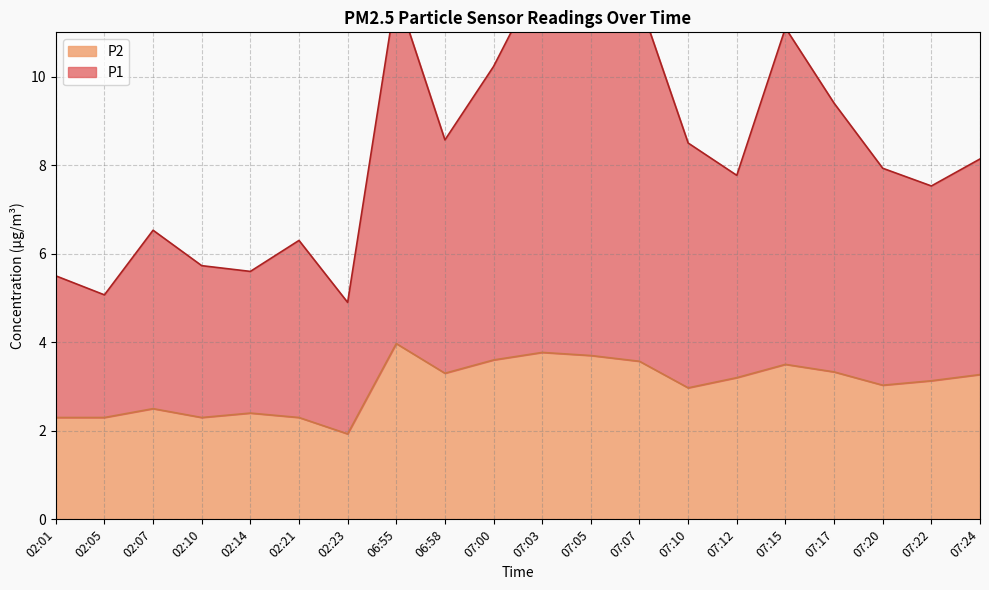

Is it true that P2 equals 0.8 at 07:07?

False